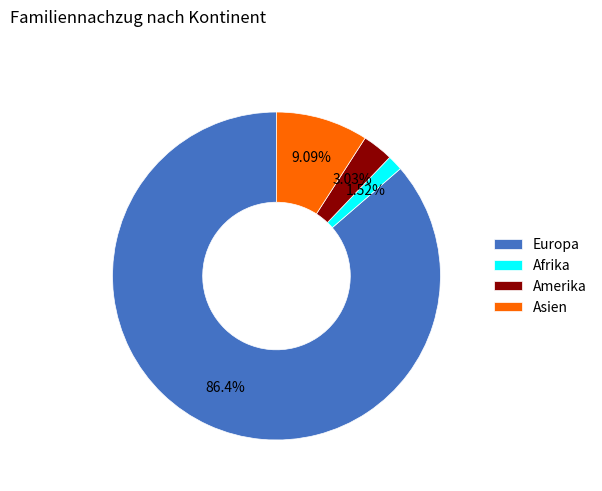

True or false: Asien accounts for 1% of the total.

False